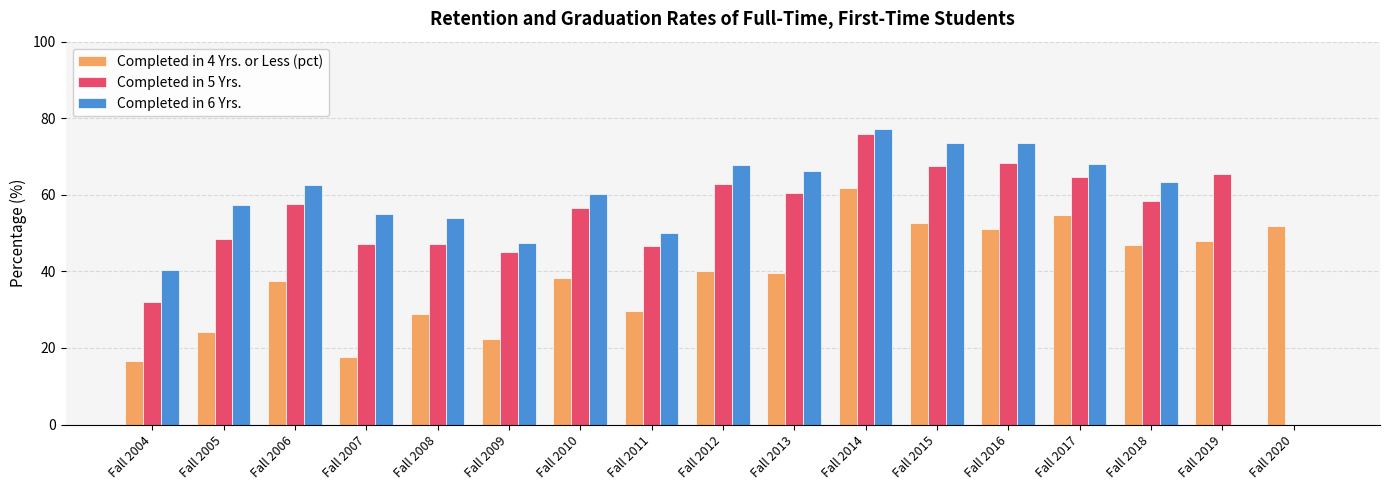

The Completed in 4 Yrs. or Less (pct) series shows 65.1 at Fall 2012. True or false?

False